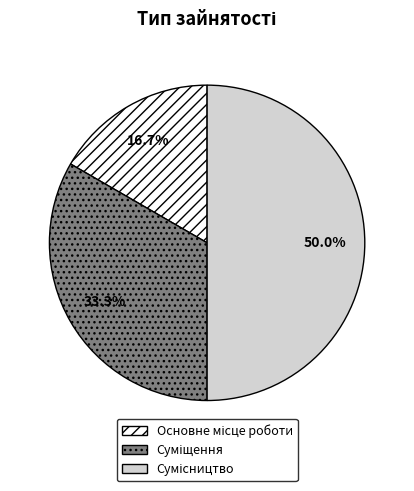

How many segments does this pie chart have?

3